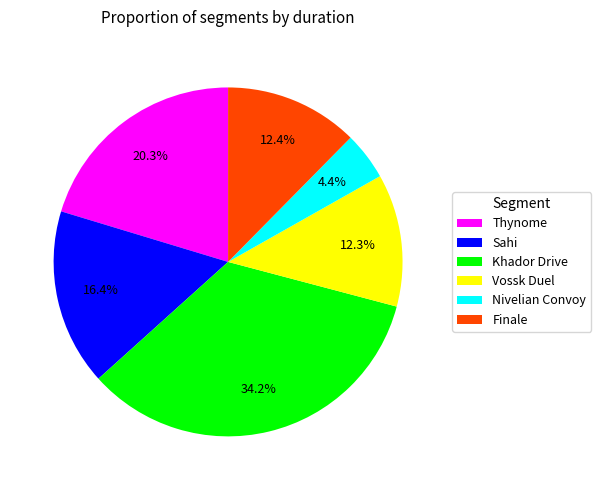

What percentage is the Sahi slice, to the nearest percent?

16%